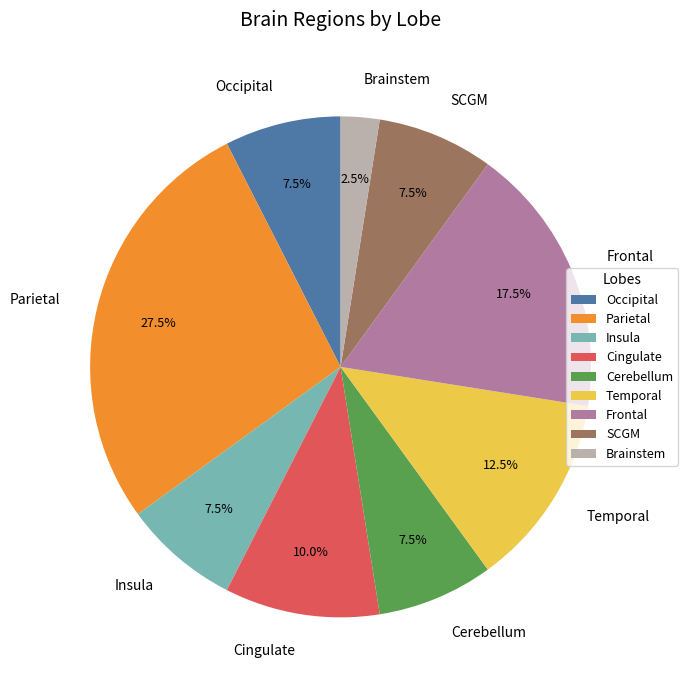

Does any single category account for the majority?

No